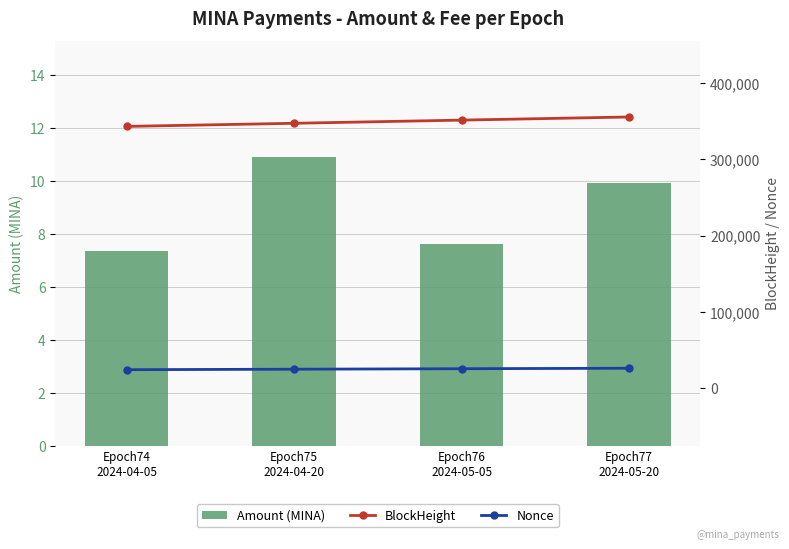

Which series has the largest total across all categories?

BlockHeight